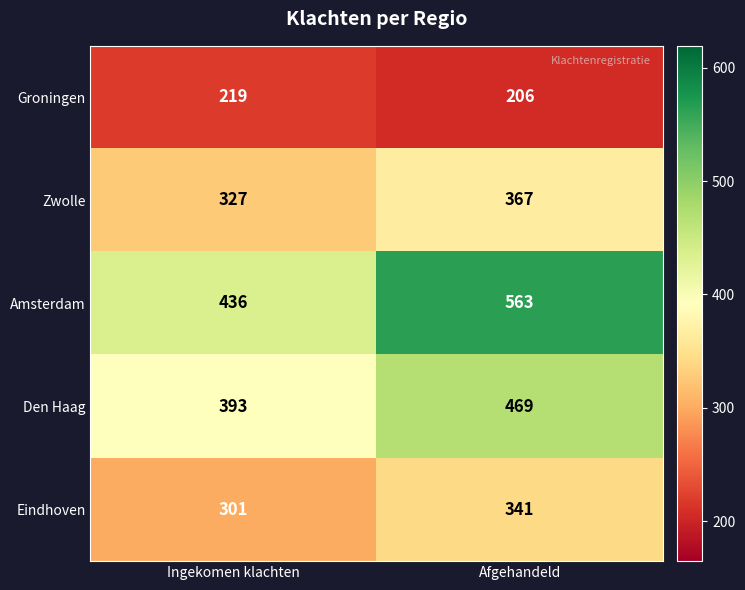

The Den Haag series shows 393 at Ingekomen klachten. True or false?

True